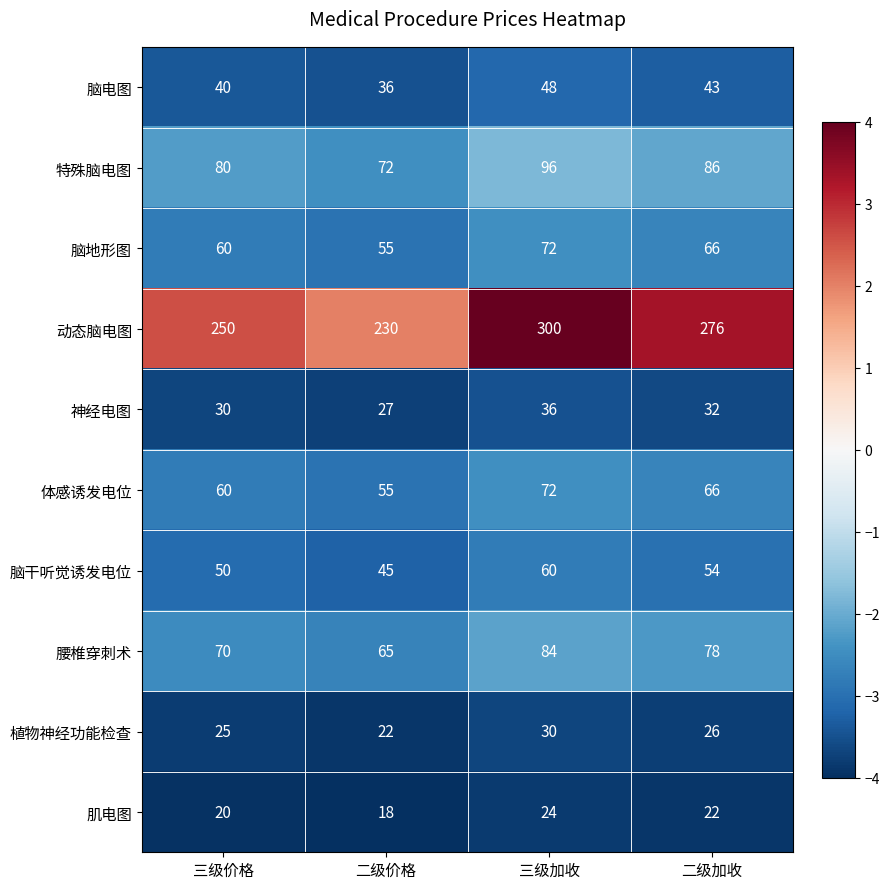

At which label does 脑电图 reach its minimum?

二级价格